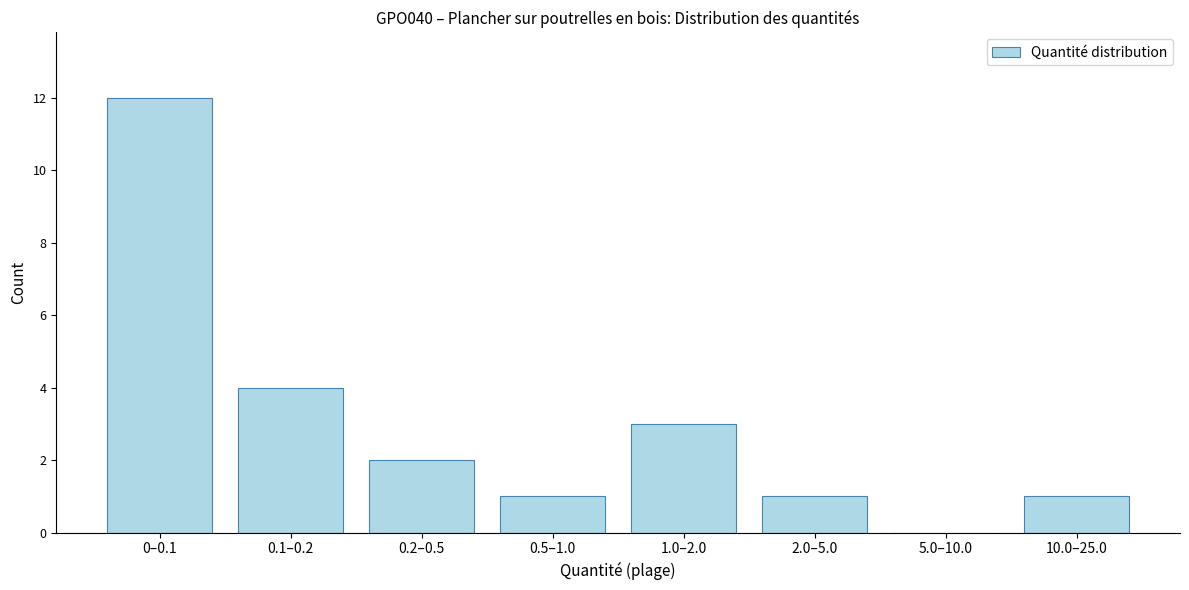

Reading left to right, extract all data points from this chart.

0–0.1=12	0.1–0.2=4	0.2–0.5=2	0.5–1.0=1	1.0–2.0=3	2.0–5.0=1	5.0–10.0=0	10.0–25.0=1